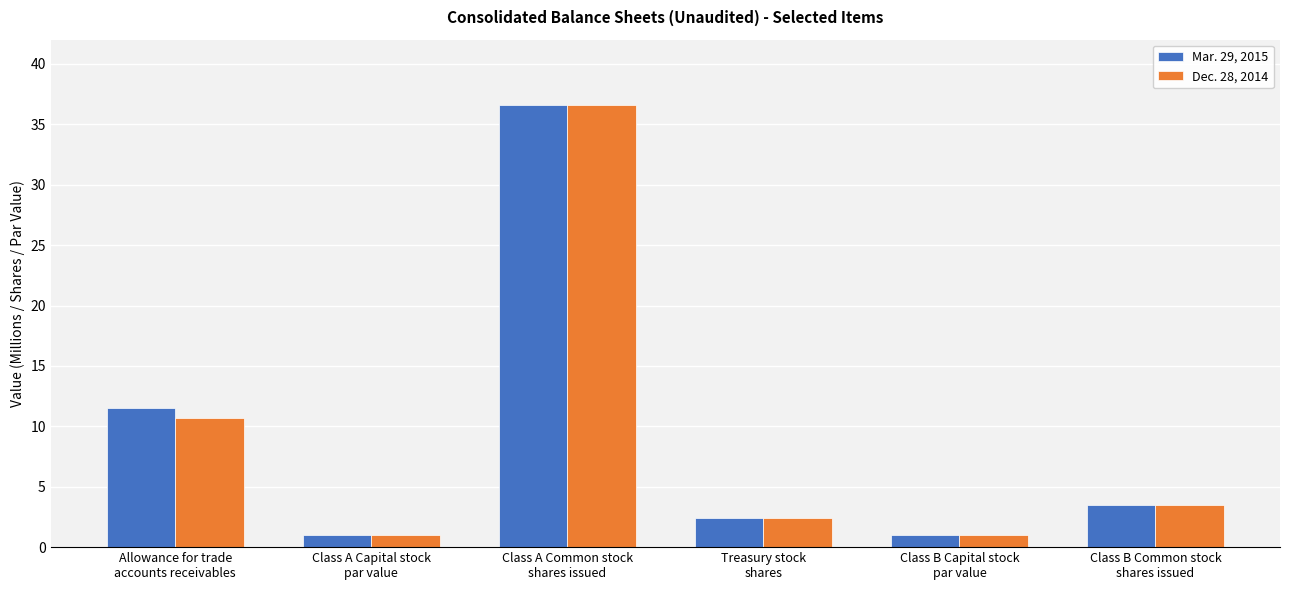

What is the difference between the Mar. 29, 2015 values at Allowance for trade
accounts receivables and Class A Capital stock
par value?

10.5